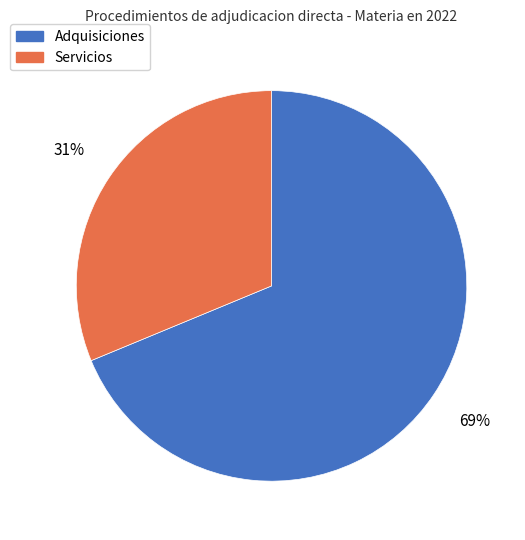

Is it true that Adquisiciones is 69% of the pie?

True